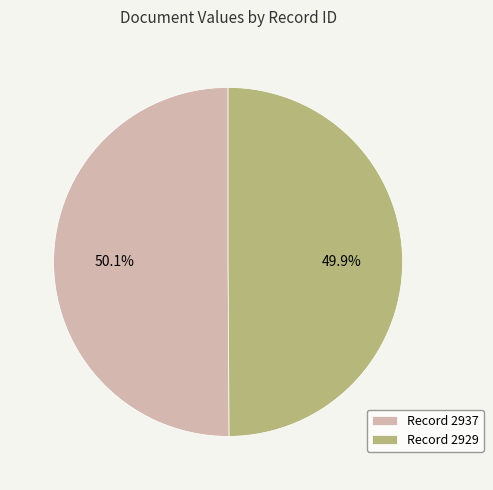

How many slices are in this pie chart?

2